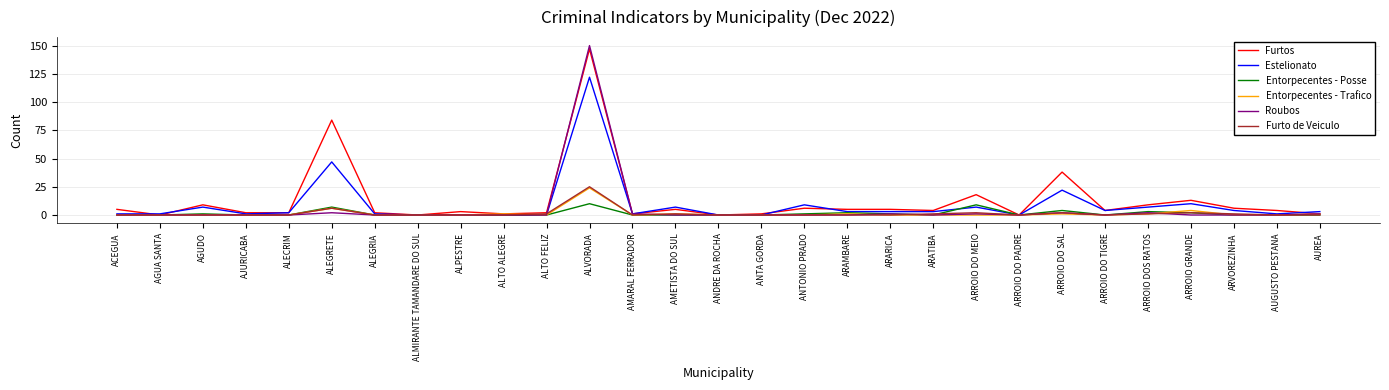

Between AGUDO and ARATIBA, which series saw the biggest shift?

Furtos